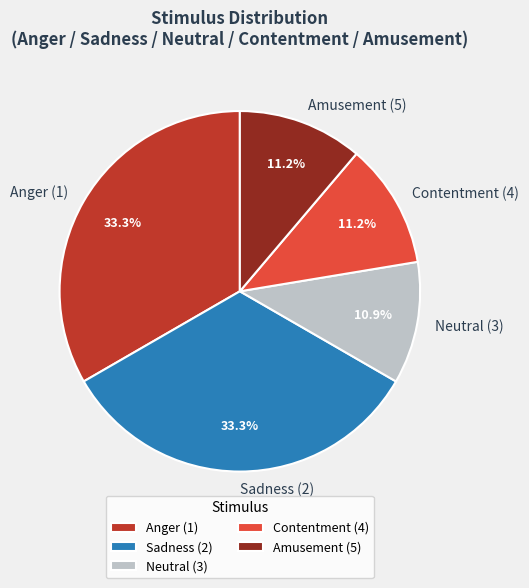

Is there a majority slice in this chart?

No